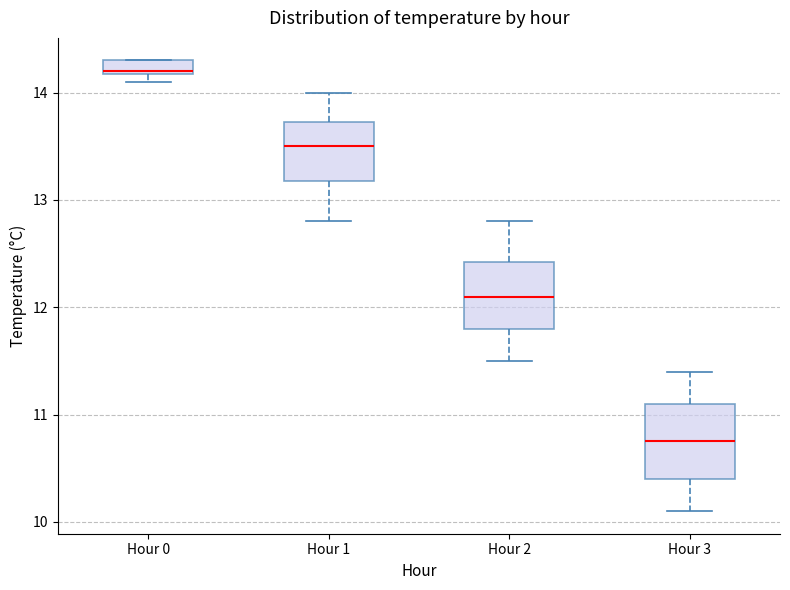

Where does the median line of the box for Hour 2 sit on the y-axis? The values are not printed on the chart, so give them approximately, as read against the axis.

12.1